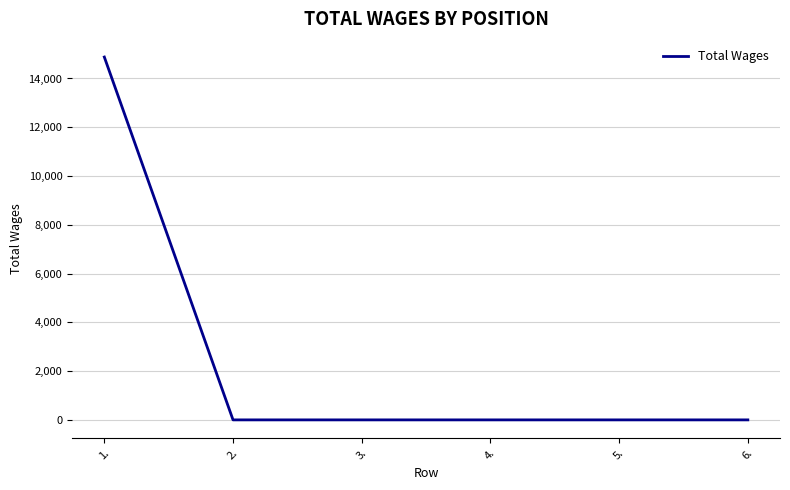

True or false: there are more than 2 points higher than both neighbors.

False